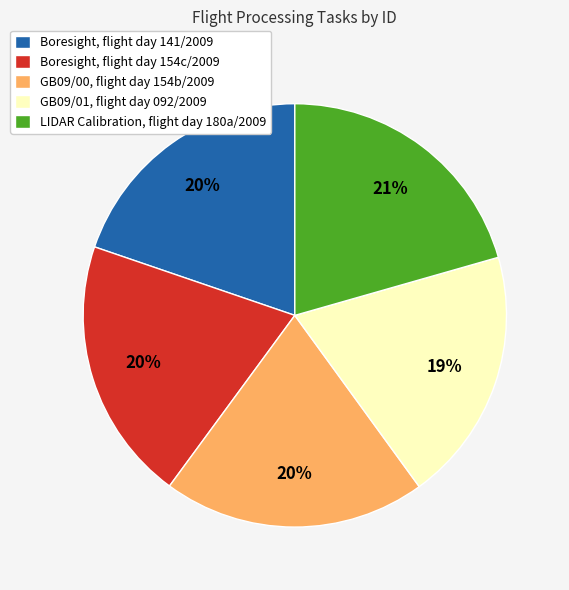

Between LIDAR Calibration, flight day 180a/2009 and GB09/01, flight day 092/2009, which is larger?

LIDAR Calibration, flight day 180a/2009